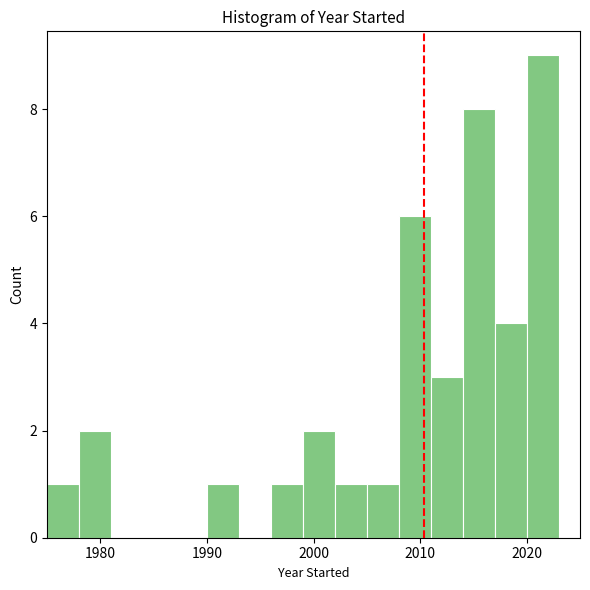

Around what value on the x-axis is the tallest bar? Give the approximate position of its centre, as read against the axis.

2022